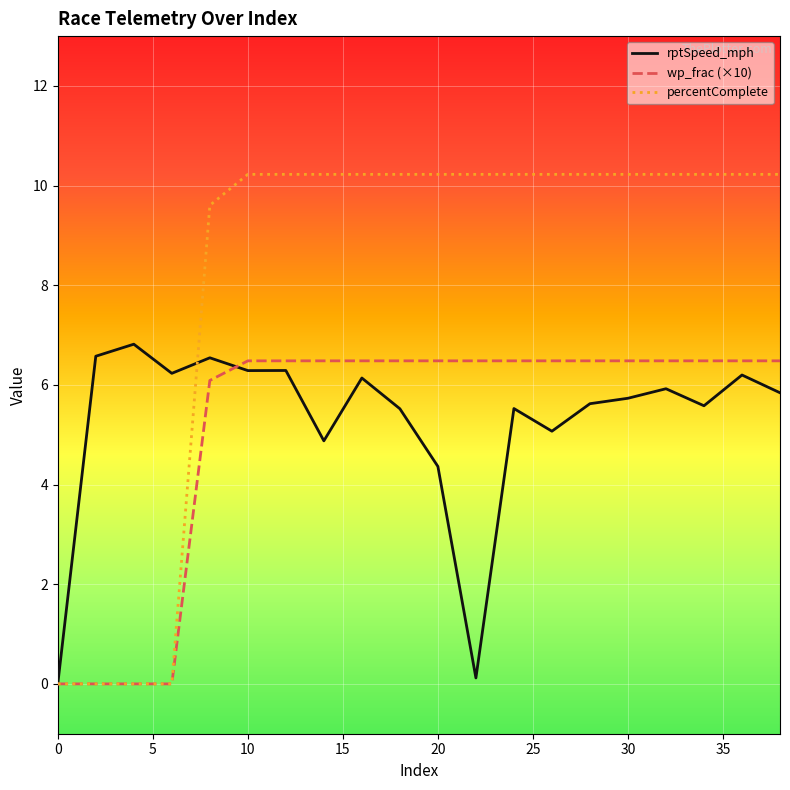

What is the highest value of the percentComplete series?

10.2